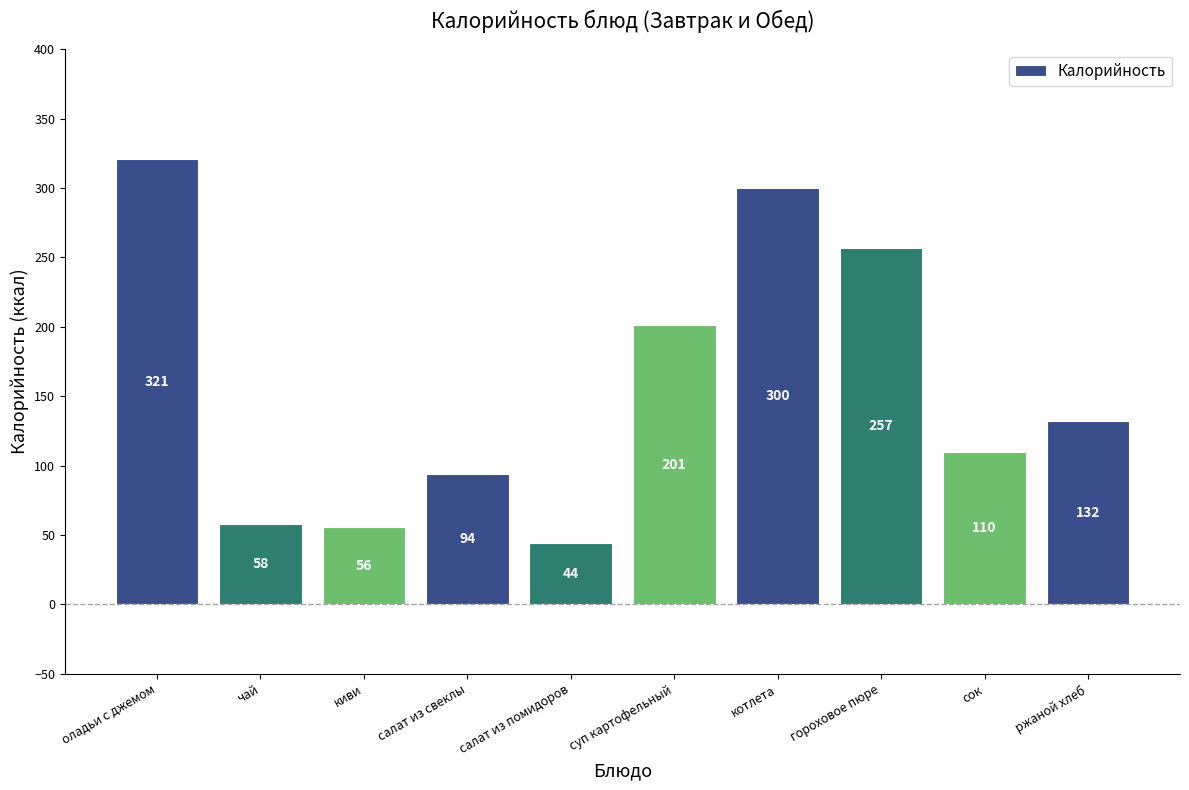

Reading left to right, what are all the values shown in this chart?

оладьи с джемом=321	чай=58	киви=56	салат из свеклы=94	салат из помидоров=44	суп картофельный=201	котлета=300	гороховое пюре=257	сок=110	ржаной хлеб=132